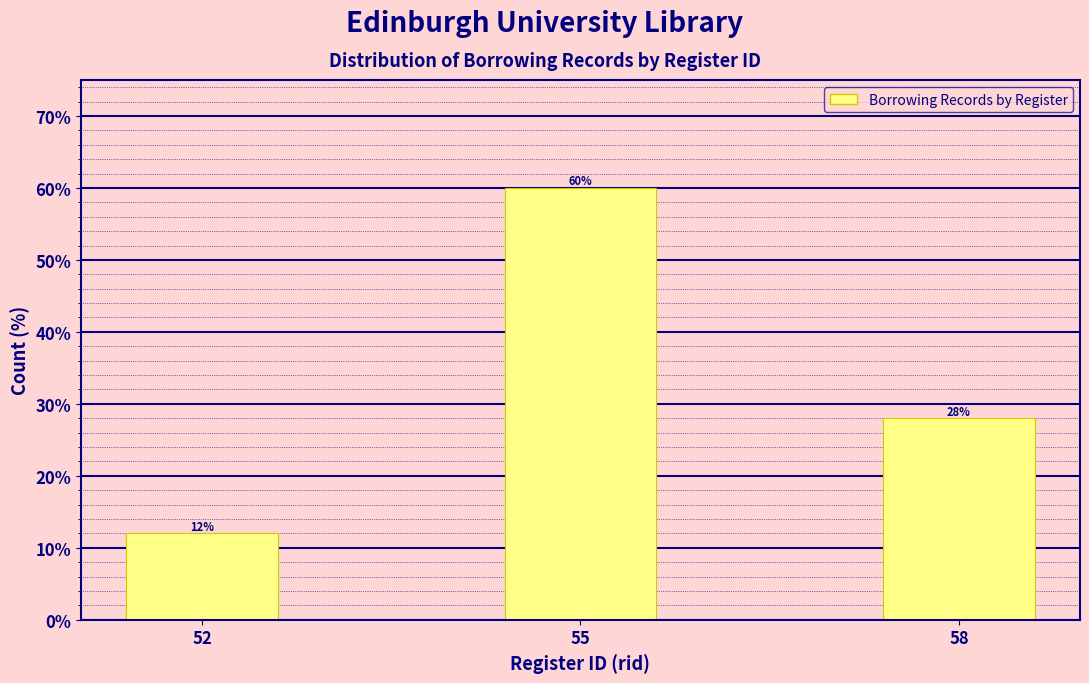

Reading left to right, transcribe all the data shown in this chart.

12.0	60.0	28.0